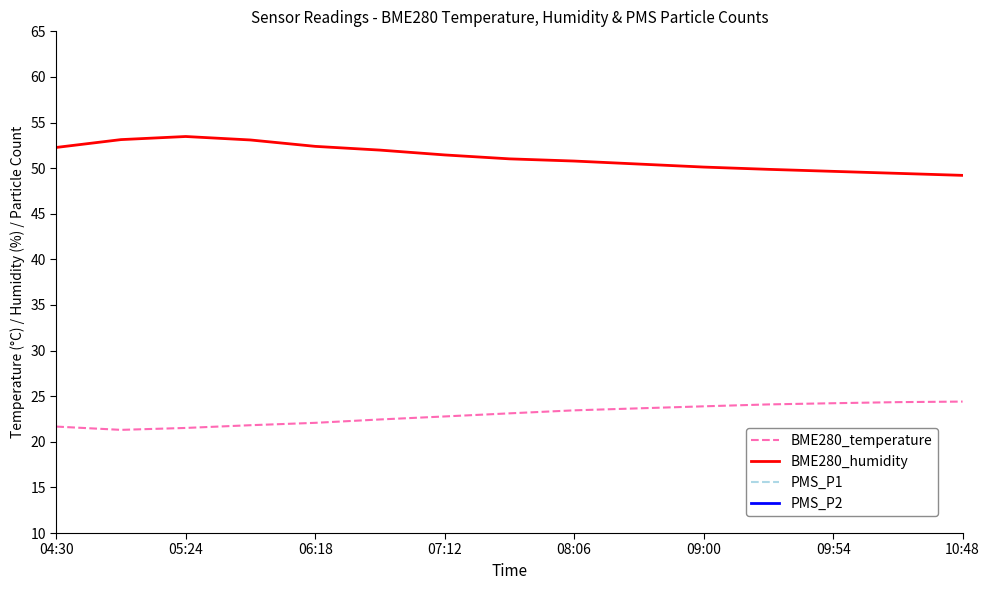

How many interior local peaks does the BME280_humidity series have?

1